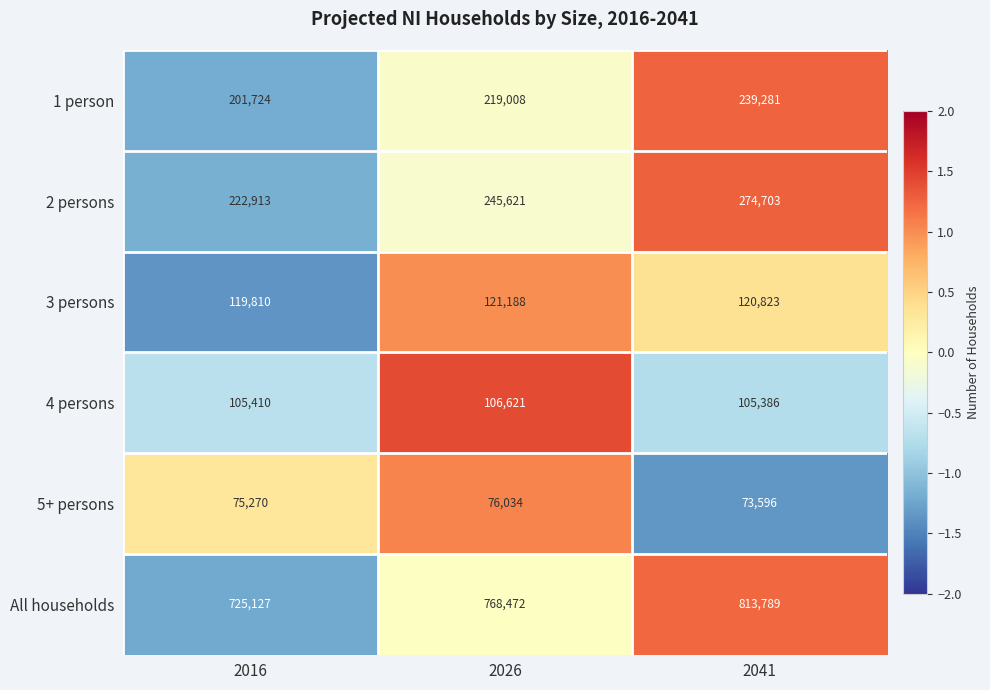

Reading right to left, list all the values displayed in this chart.

1 person: 2041=239281	2026=219008	2016=201724
2 persons: 2041=274703	2026=245621	2016=222913
3 persons: 2041=120823	2026=121188	2016=119810
4 persons: 2041=105386	2026=106621	2016=105410
5+ persons: 2041=73596	2026=76034	2016=75270
All households: 2041=813789	2026=768472	2016=725127